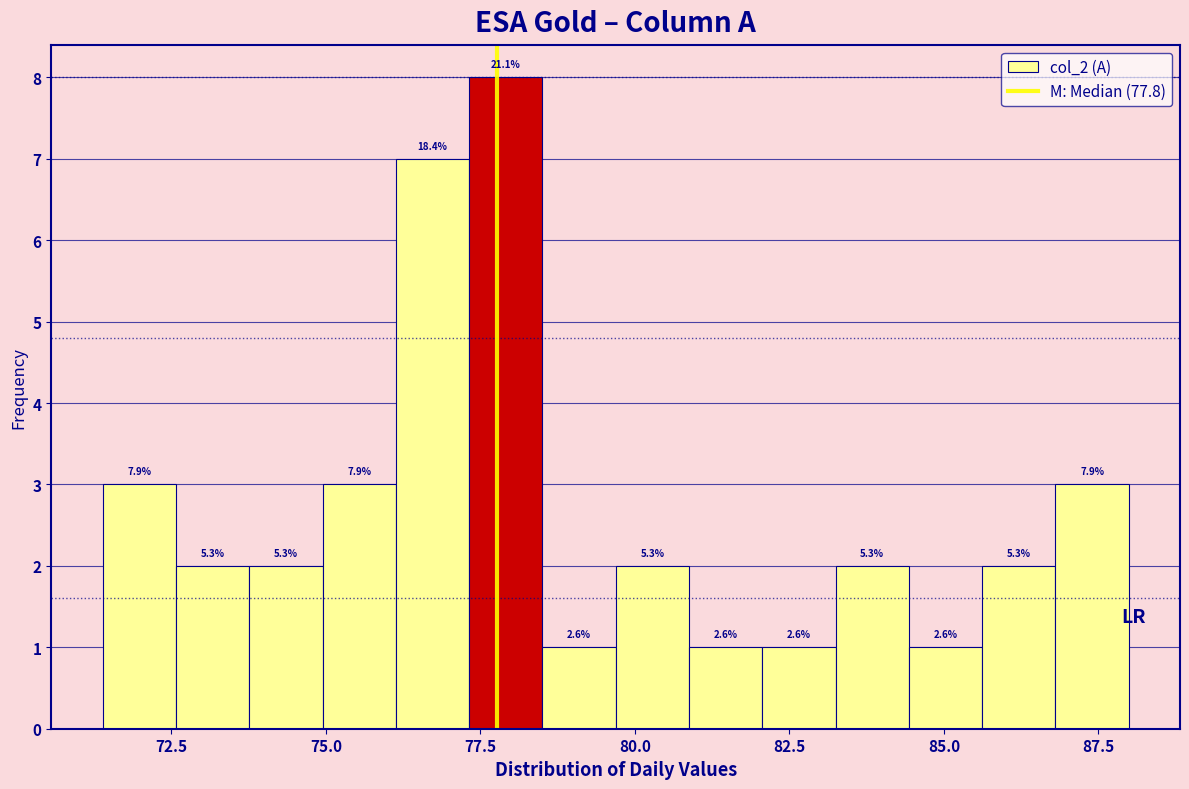

Read against the x-axis, roughly where is the centre of the tallest bar?

78.0